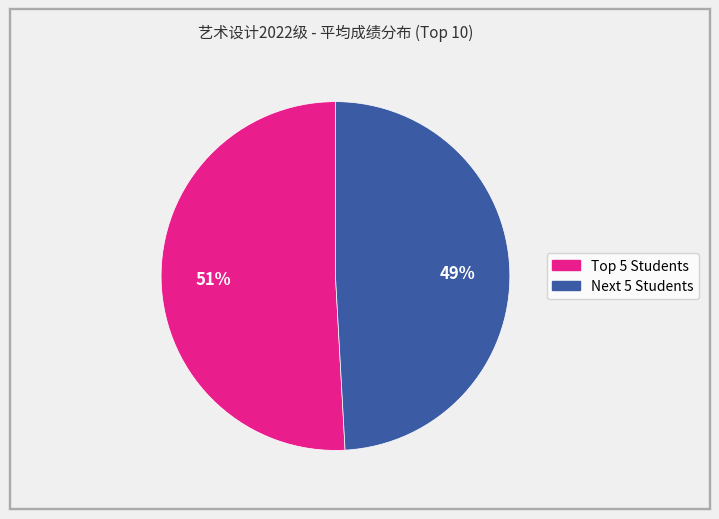

Is there a majority slice in this chart?

Yes